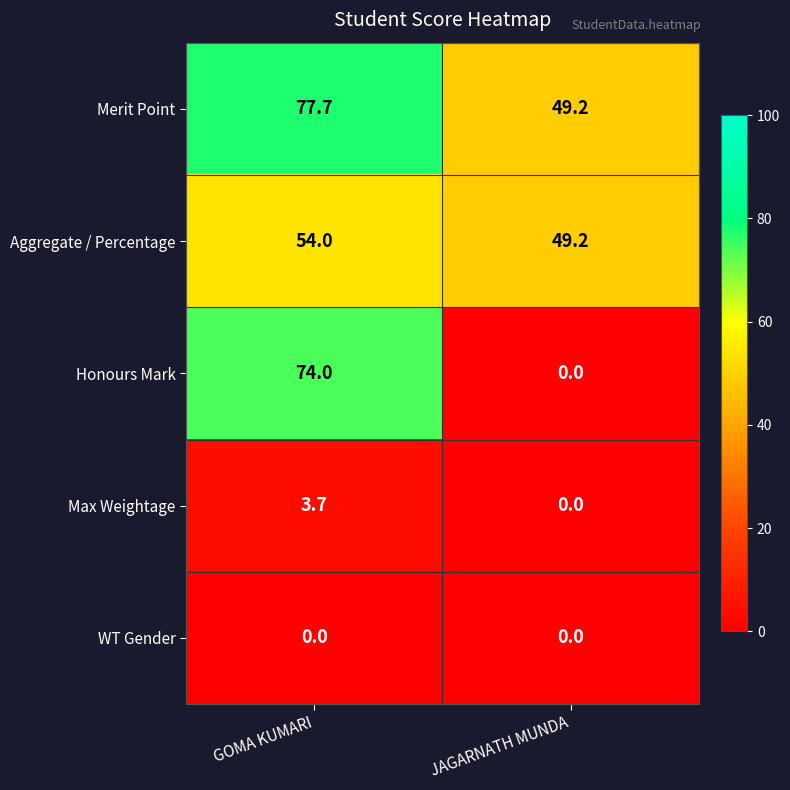

Rank the series by their maximum value, from highest to lowest.

Merit Point, Honours Mark, Aggregate / Percentage, Max Weightage, WT Gender